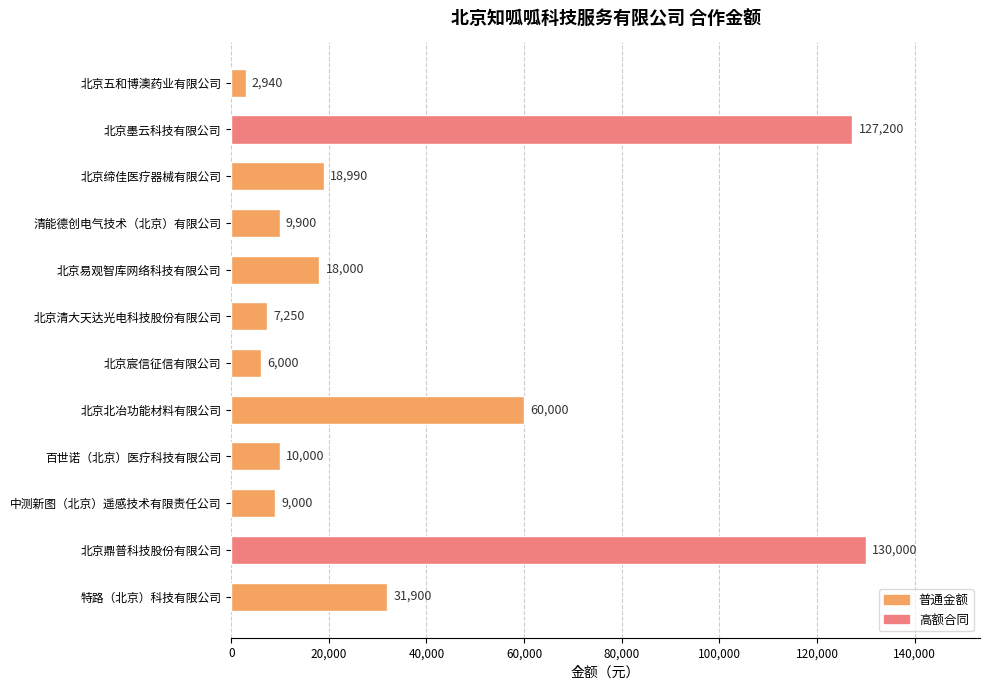

The chart shows a value of 18990 at 北京缔佳医疗器械有限公司. True or false?

True